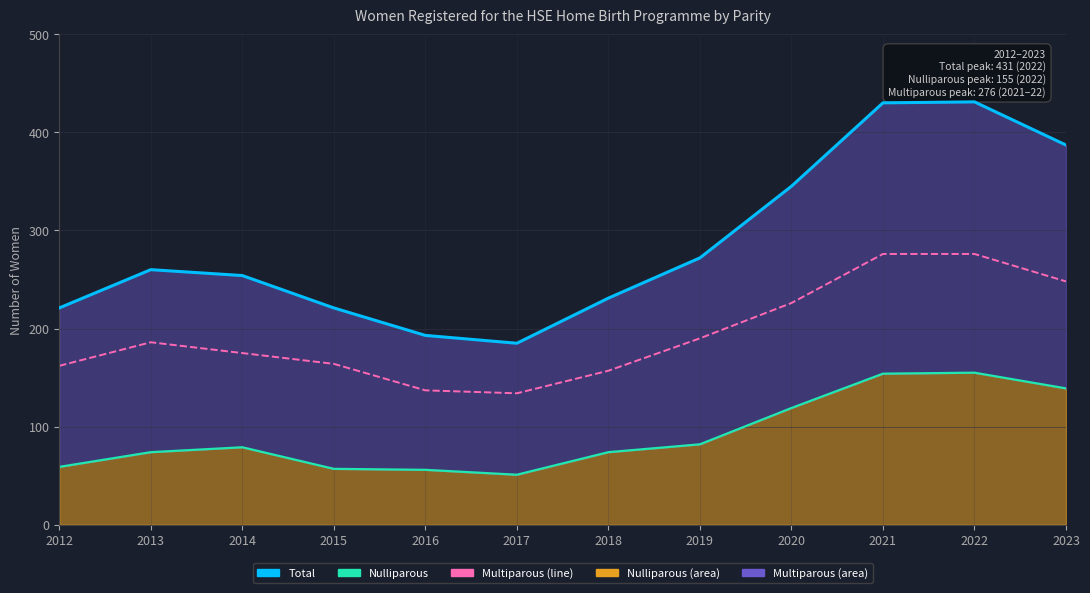

Approximately how many times larger is the value at 2013 compared to 2020?

0.8